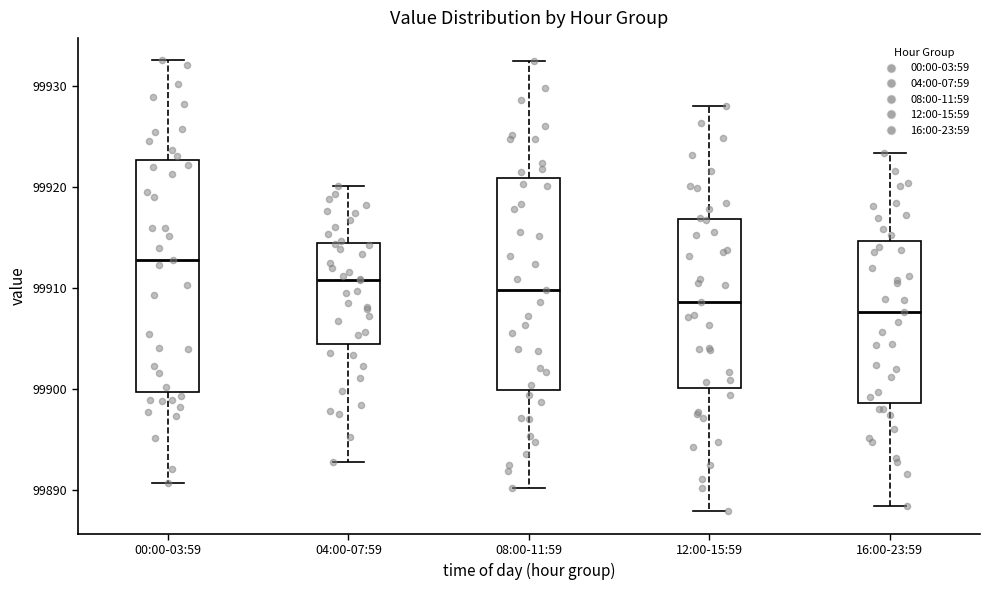

Comparing the boxes themselves (not the whiskers), which one is the tallest?

00:00-03:59